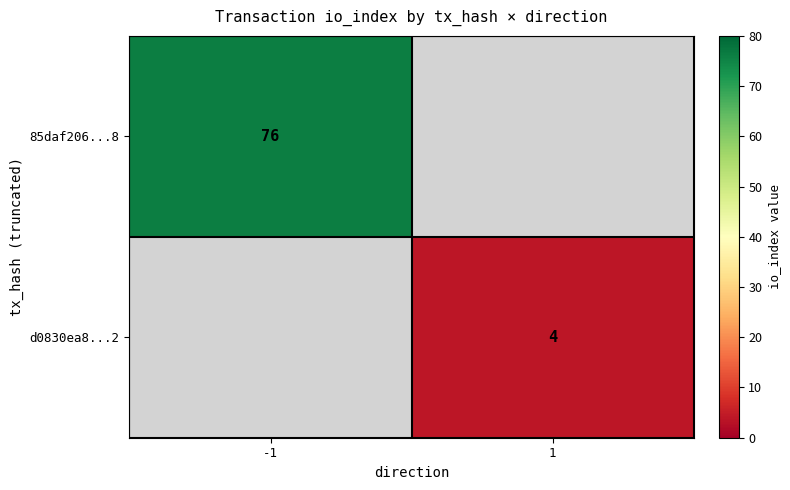

Is it true that d0830ea8...2 equals 1.0 at 1?

False